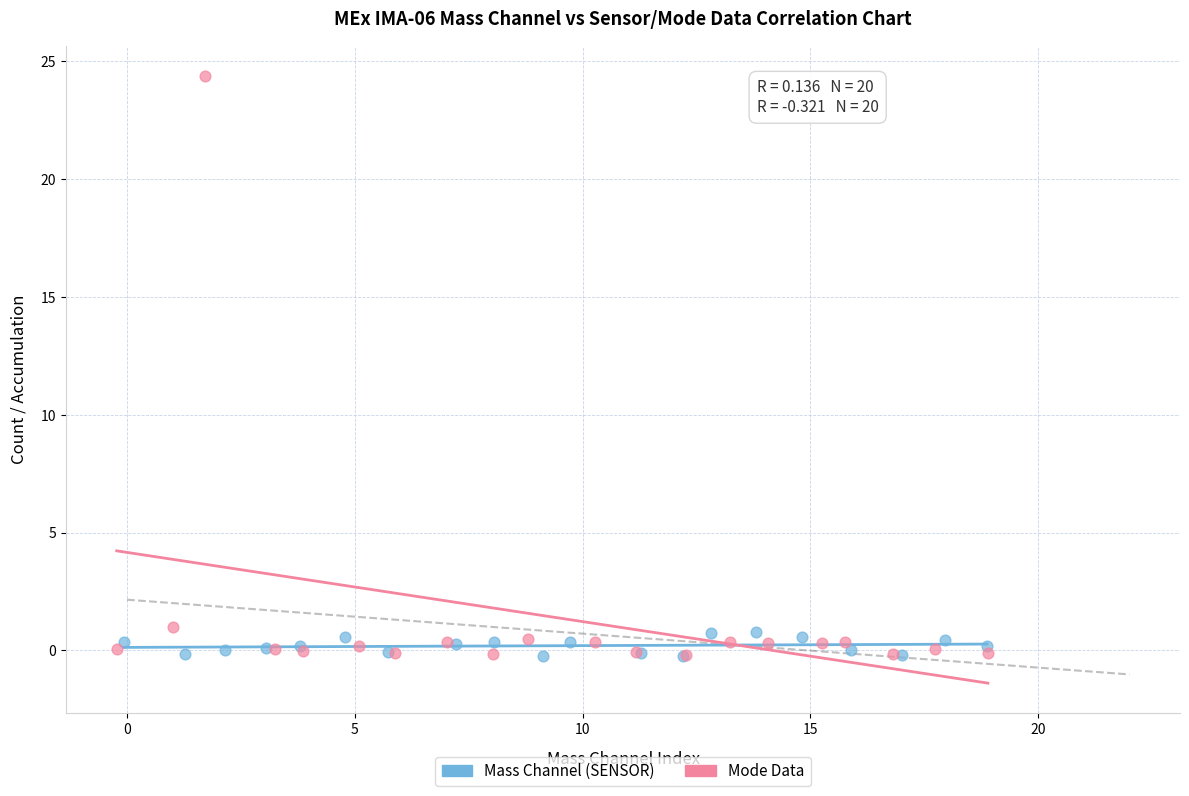

What are all the series names shown in the legend?

Mass Channel (SENSOR), Mode Data